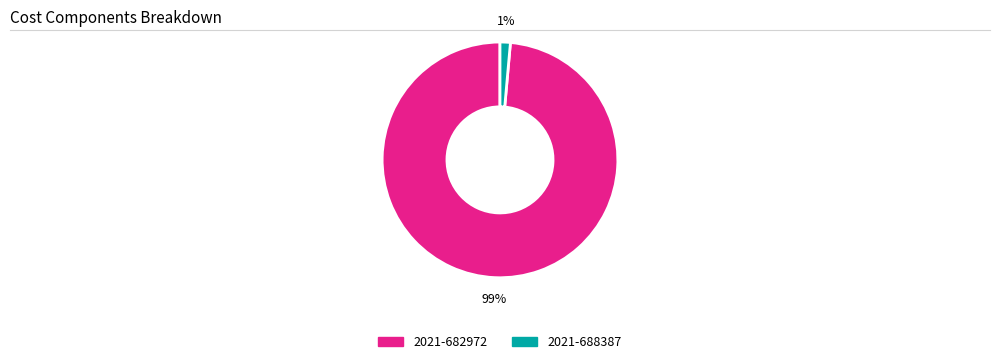

Do 2021-688387 and 2021-682972 together represent more than half of the pie?

Yes